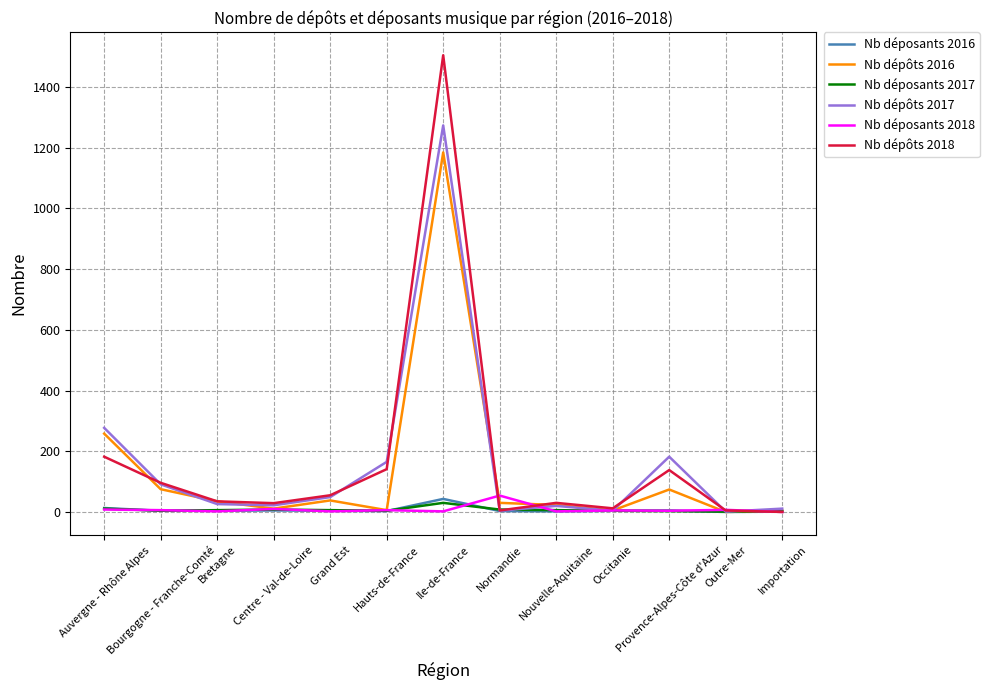

What is the maximum value shown in the chart?

1504